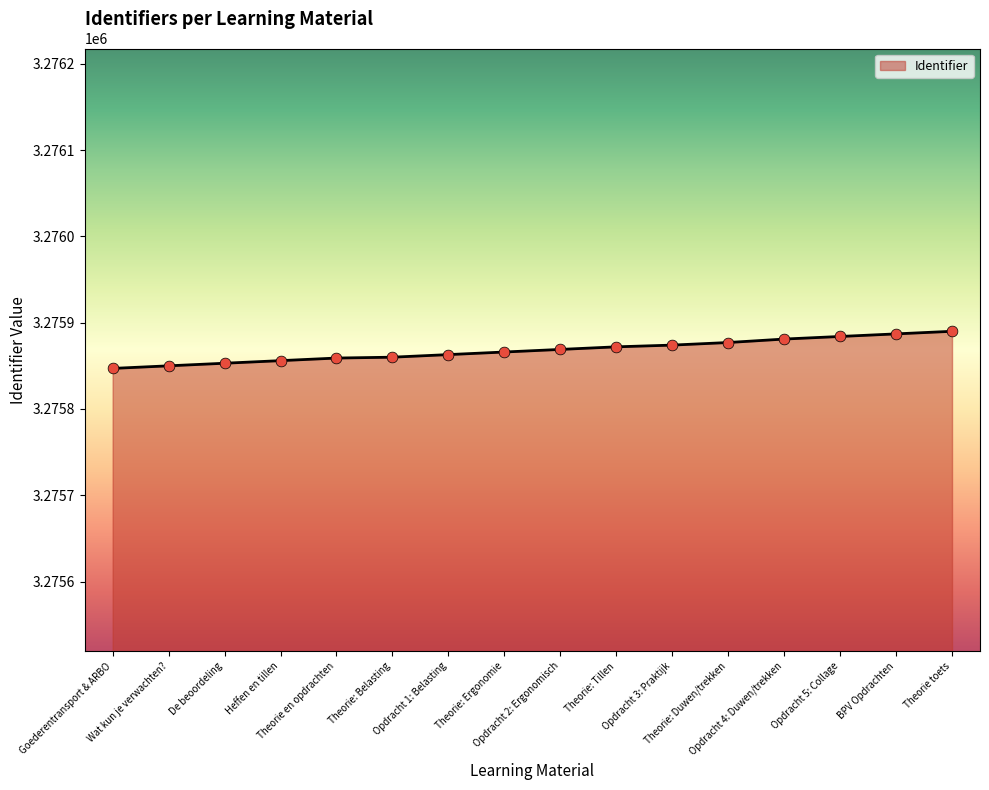

What is the change in value from Goederentransport & ARBO to Theorie: Duwen/trekken?

+30